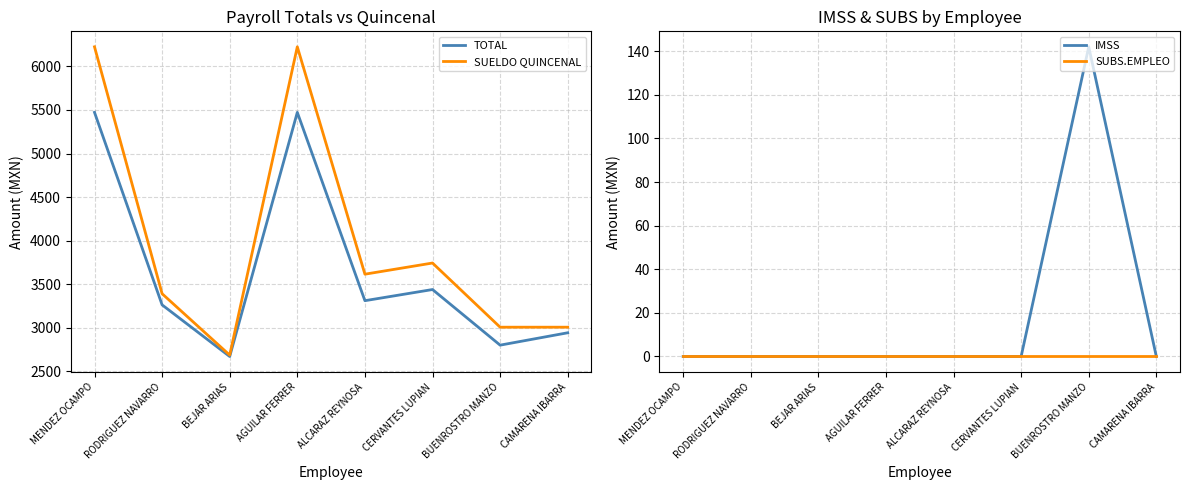

True or false: SUELDO QUINCENAL and SUBS.EMPLEO cross at least once.

False